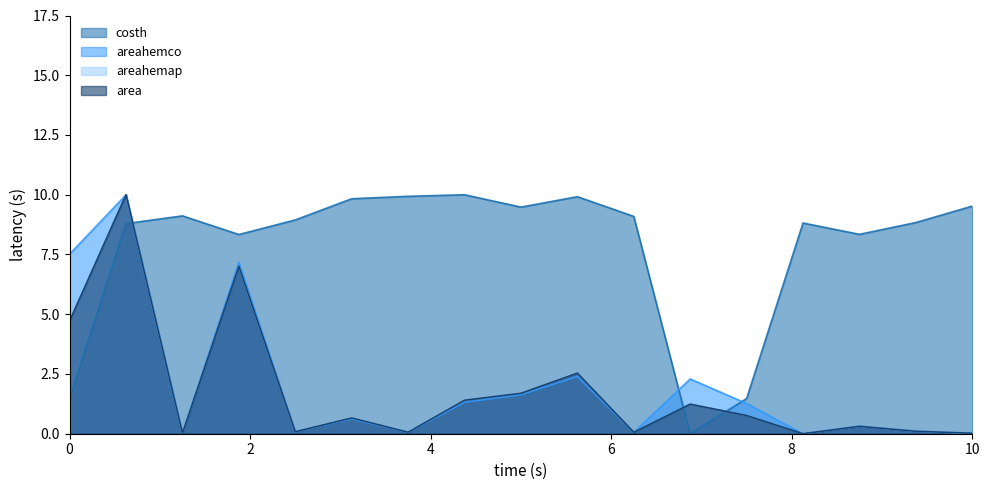

In costh, how many points are higher than both neighbors (excluding endpoints)?

4